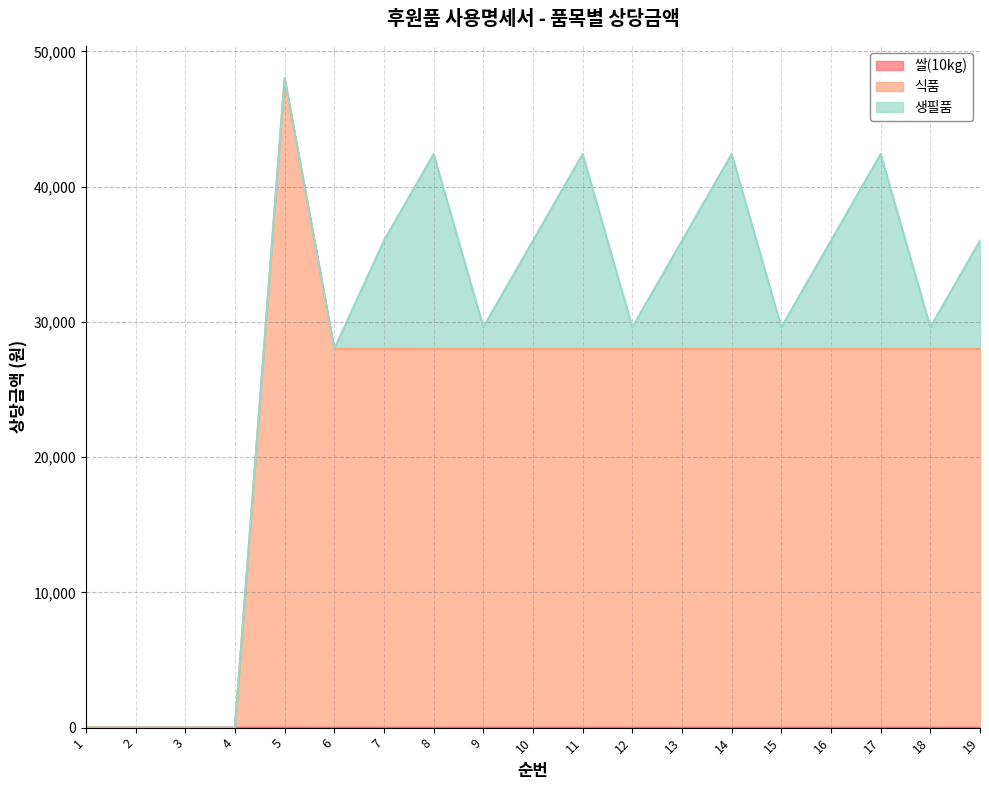

At which category is the sum across all series the highest?

5